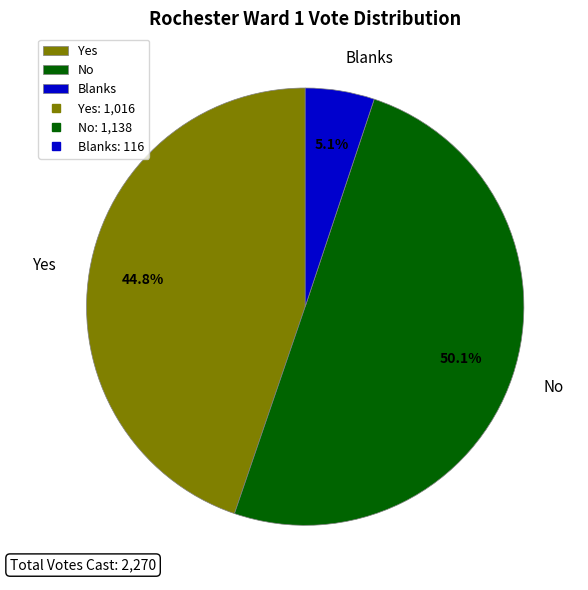

Rank the categories by value from lowest to highest.

Blanks, Yes, No